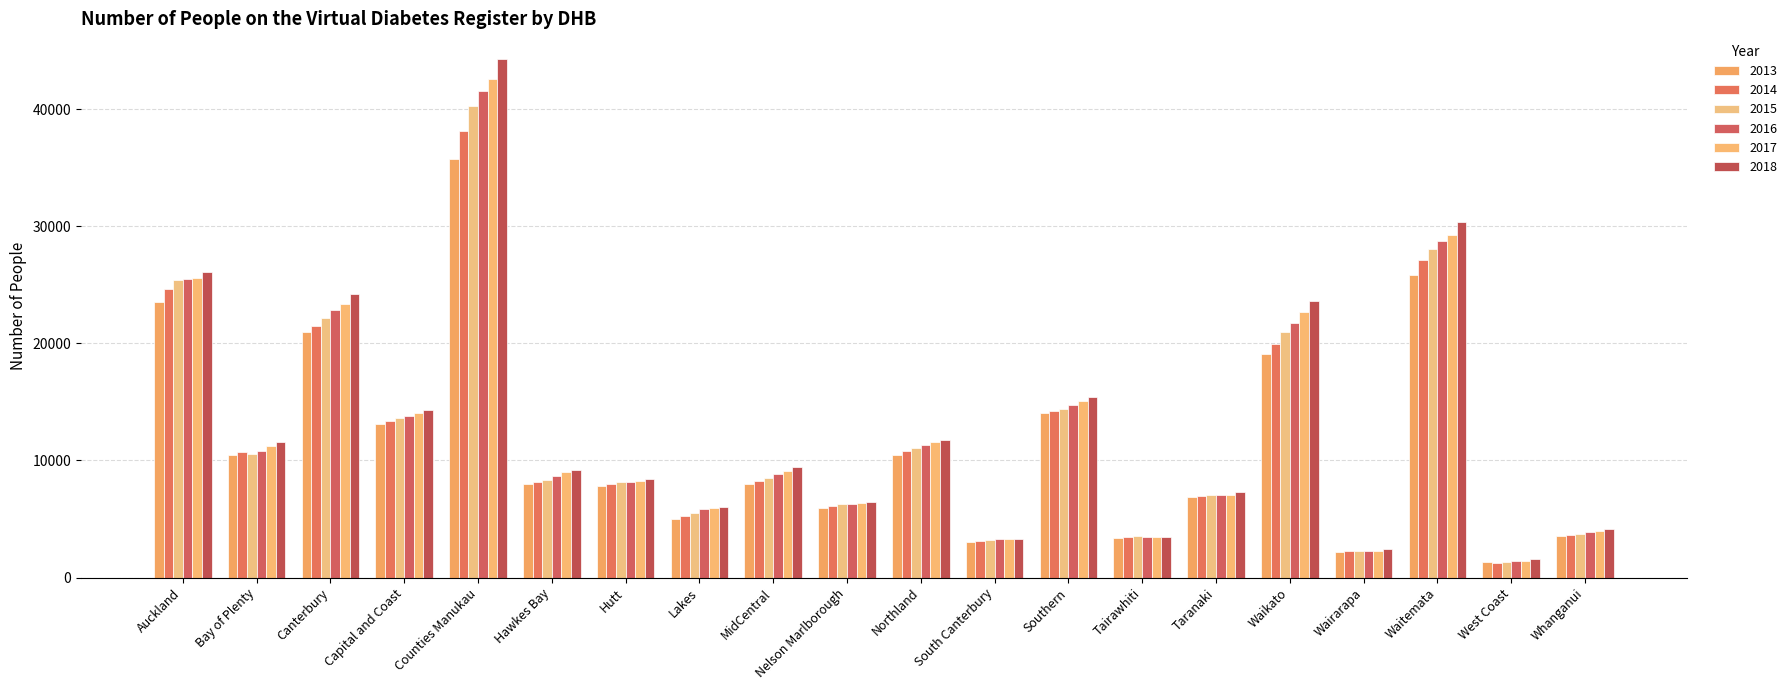

What is the sum of the 2014 values at MidCentral and Waikato?

28214